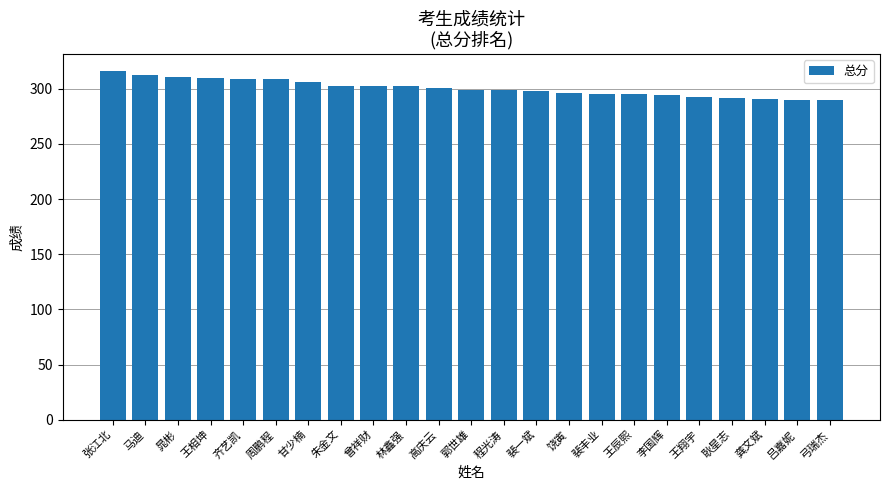

At which label does the data first exceed 299?

张江北